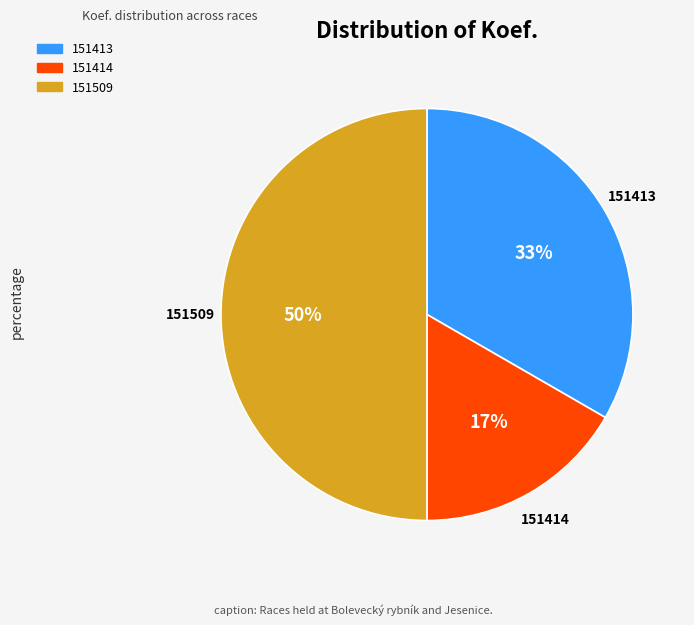

Which has a higher value, 151509 or 151413?

151509